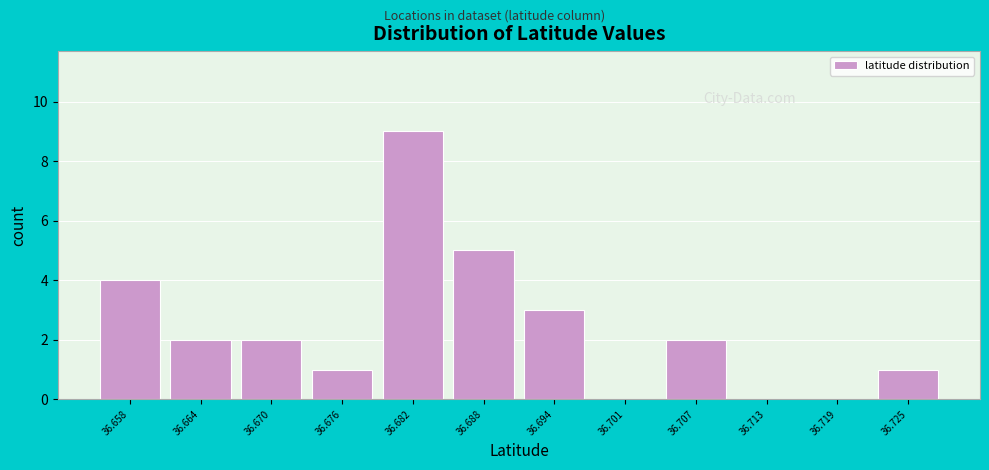

Which range on the x-axis has the tallest bar?

36.679 to 36.685